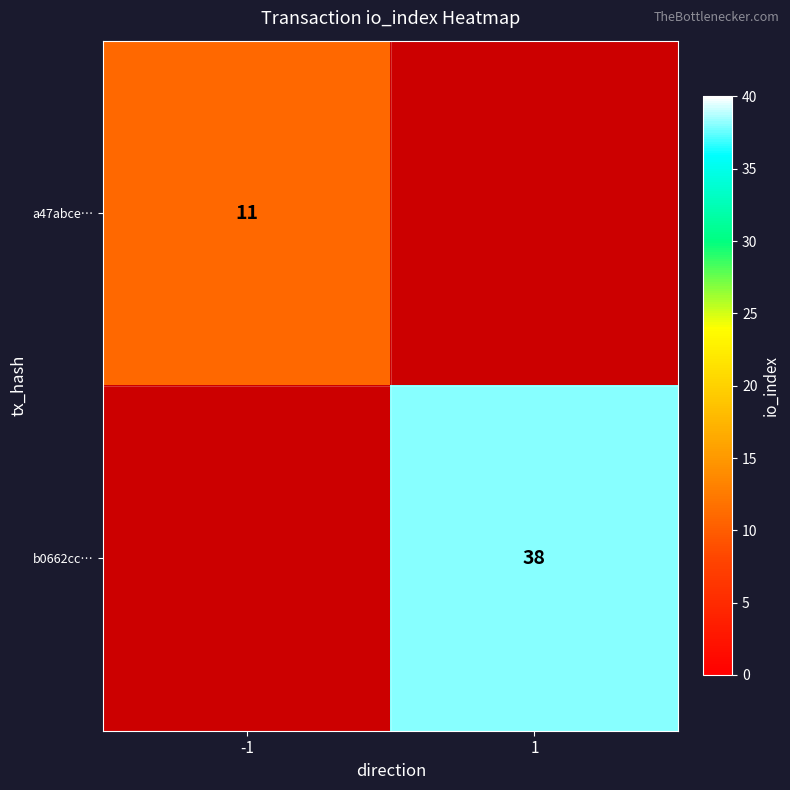

True or false: a47abce… has a value of 3.0 at -1.

False